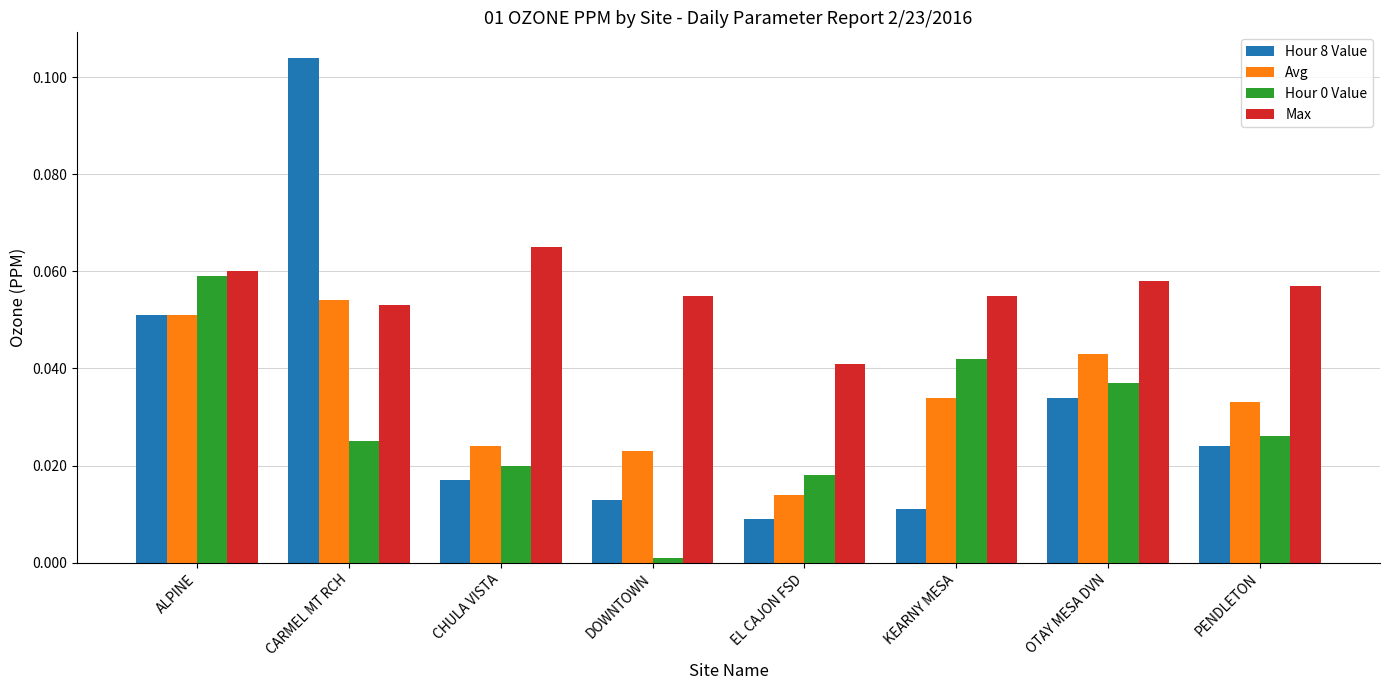

The Max series shows 0.0 at ALPINE. True or false?

False